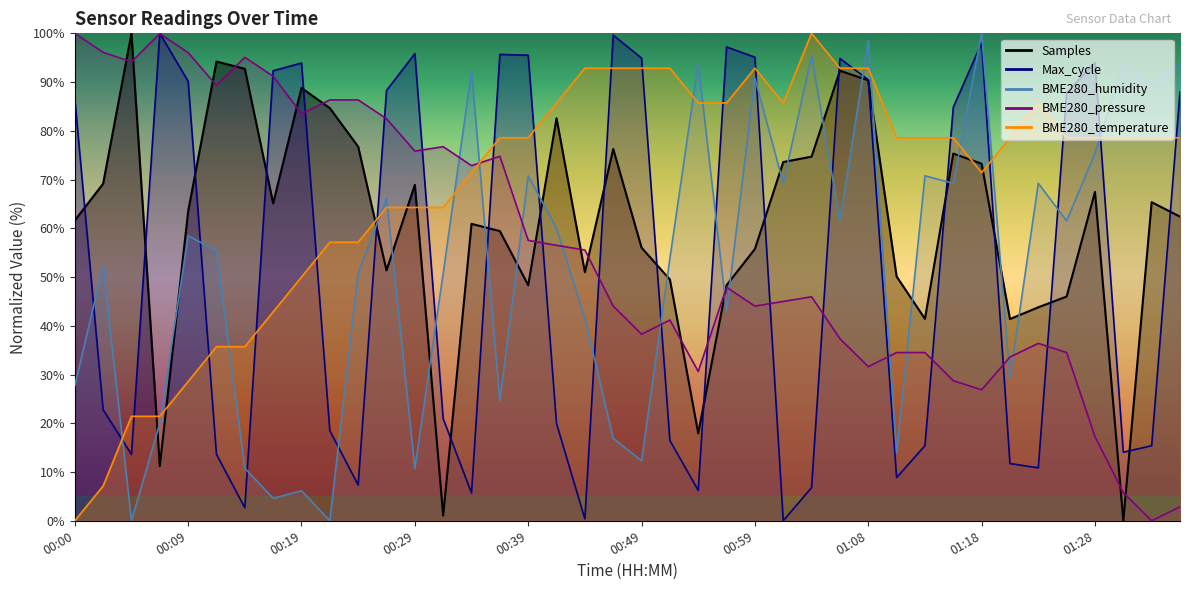

Is the value of Max_cycle at 00:39 greater than the value of Samples at 00:41?

Yes